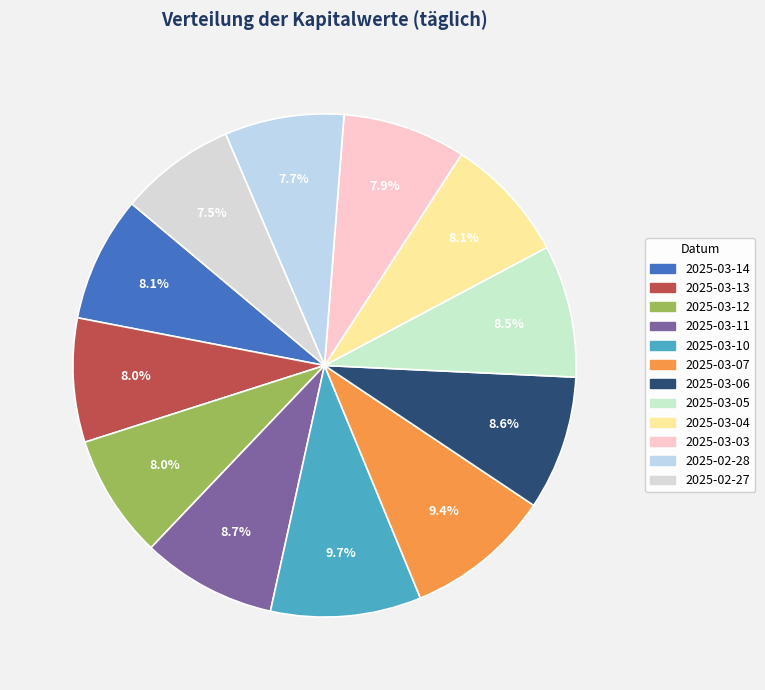

Count the number of slices in the pie.

12